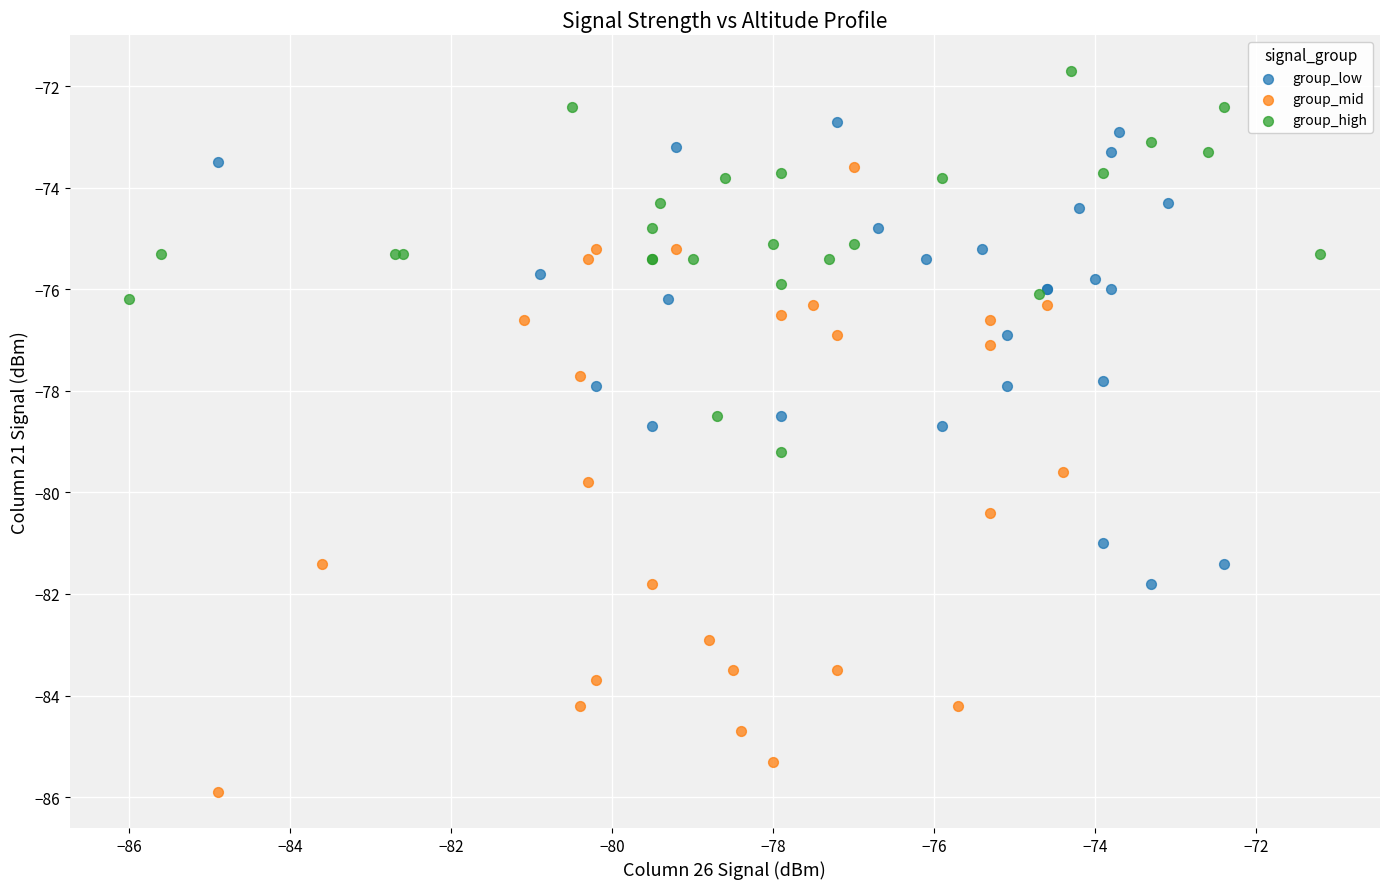

Which series has the largest Y range (max minus min)?

group_mid